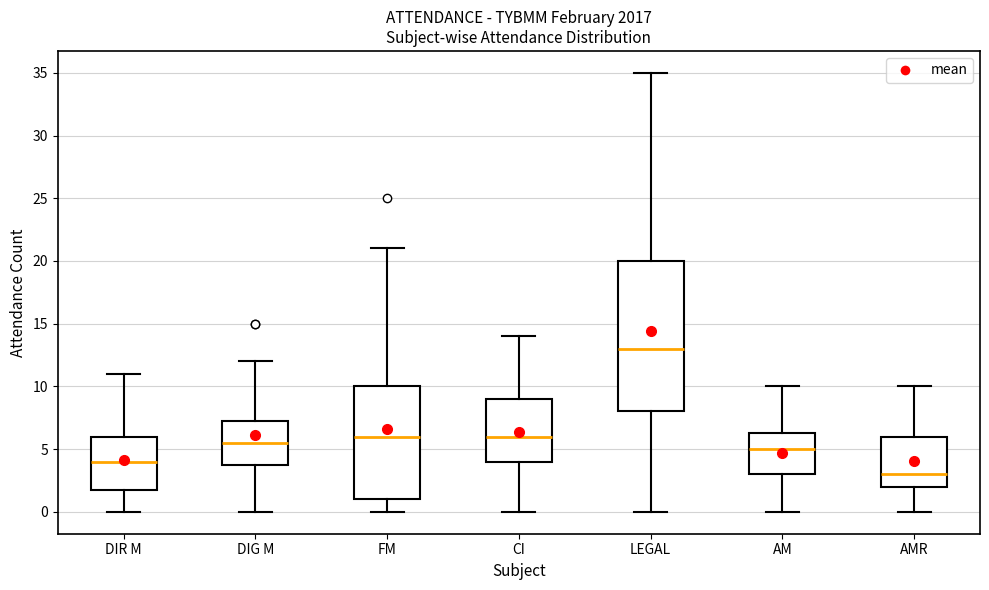

Reading left to right, read every box against the y-axis: the position of its median line, the range the box covers, and the ends of its whiskers. The values are not printed on the chart, so give them approximately, as read against the axis.

DIR M: median 4.0, box 2.0 to 6.0, whiskers 0.0 to 11.0
DIG M: median 5.5, box 4.0 to 7.5, whiskers 0.0 to 12.0
FM: median 6.0, box 1.0 to 10.0, whiskers 0.0 to 21.0
CI: median 6.0, box 4.0 to 9.0, whiskers 0.0 to 14.0
LEGAL: median 13.0, box 8.0 to 20.0, whiskers 0.0 to 35.0
AM: median 5.0, box 3.0 to 6.5, whiskers 0.0 to 10.0
AMR: median 3.0, box 2.0 to 6.0, whiskers 0.0 to 10.0